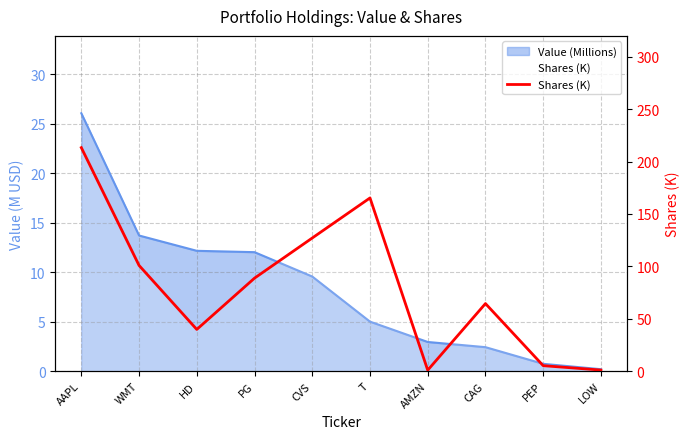

The value at PEP is 3.4. True or false?

False